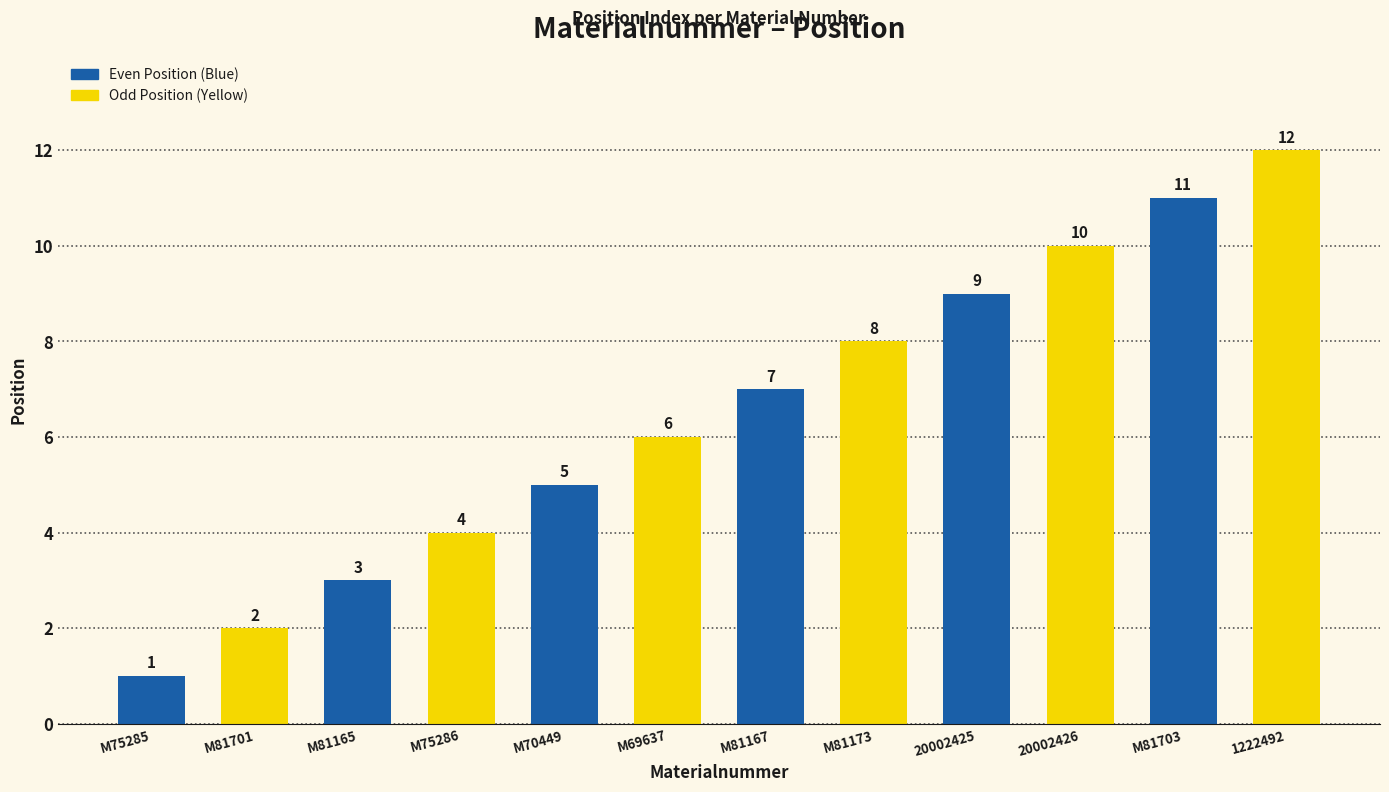

Reading left to right, transcribe all the data shown in this chart.

M75285=1	M81701=2	M81165=3	M75286=4	M70449=5	M69637=6	M81167=7	M81173=8	20002425=9	20002426=10	M81703=11	1222492=12